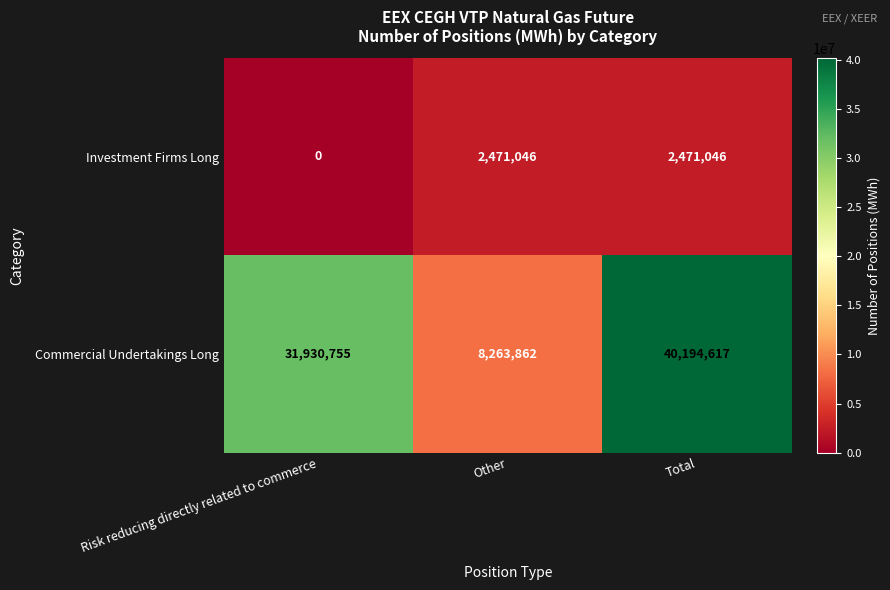

Rank the series at Total from highest to lowest value.

Commercial Undertakings Long, Investment Firms Long